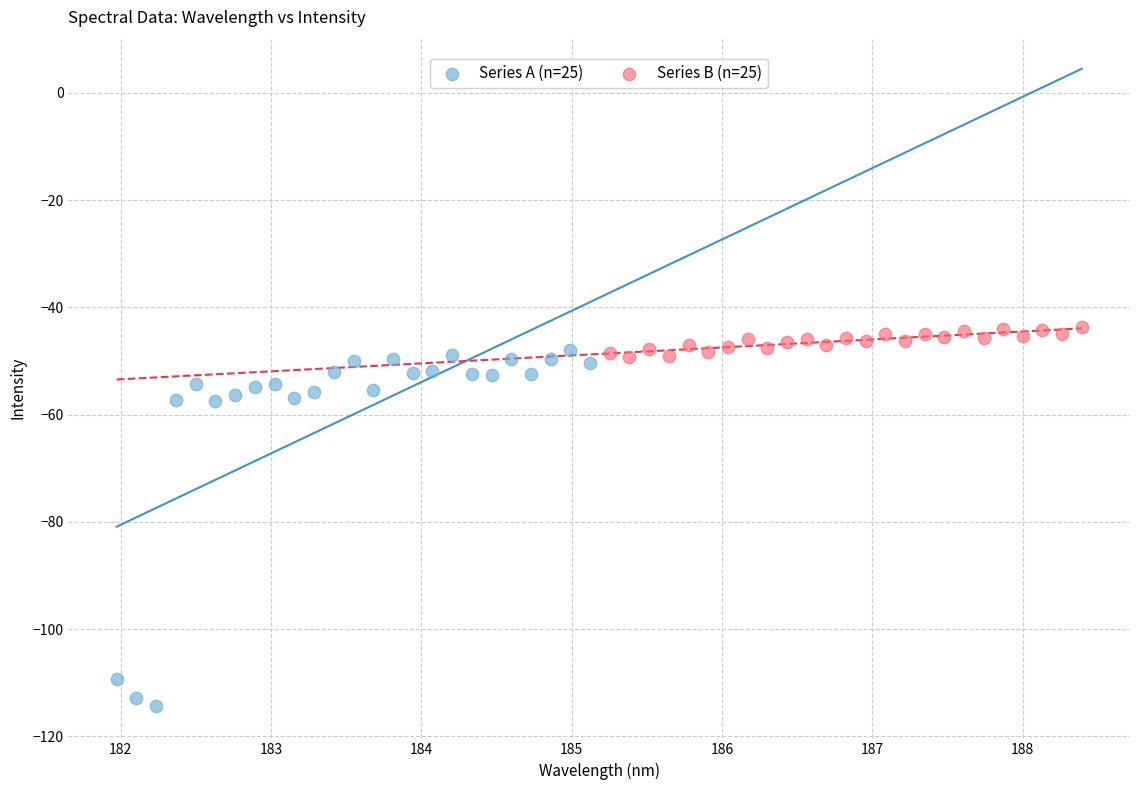

Which series has the widest spread of Y values?

Series A (n=25)